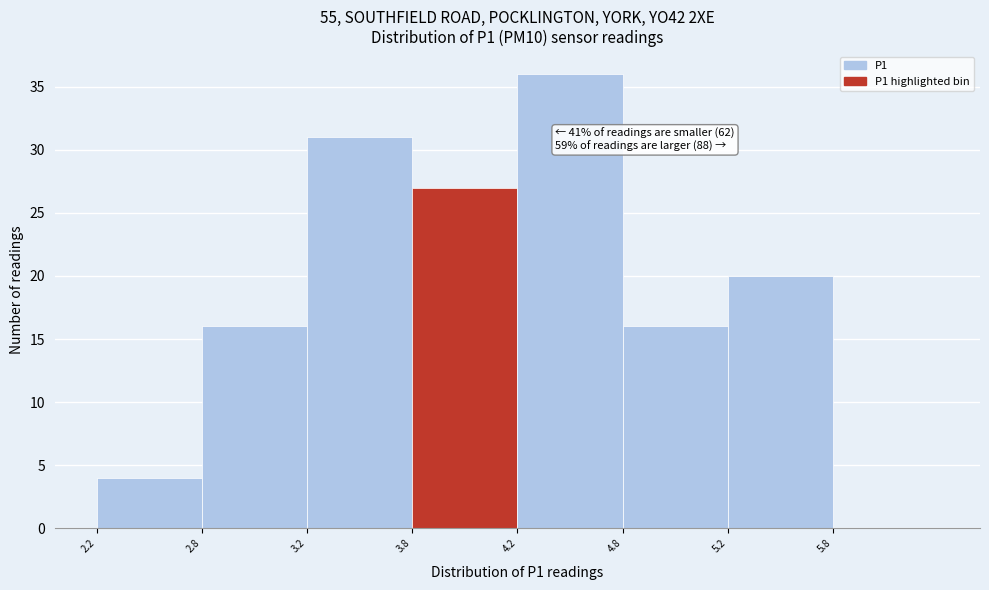

Reading left to right, extract all data points from this chart.

2.2=4	2.8=16	3.2=31	3.8=27	4.2=36	4.8=16	5.2=20	5.8=0